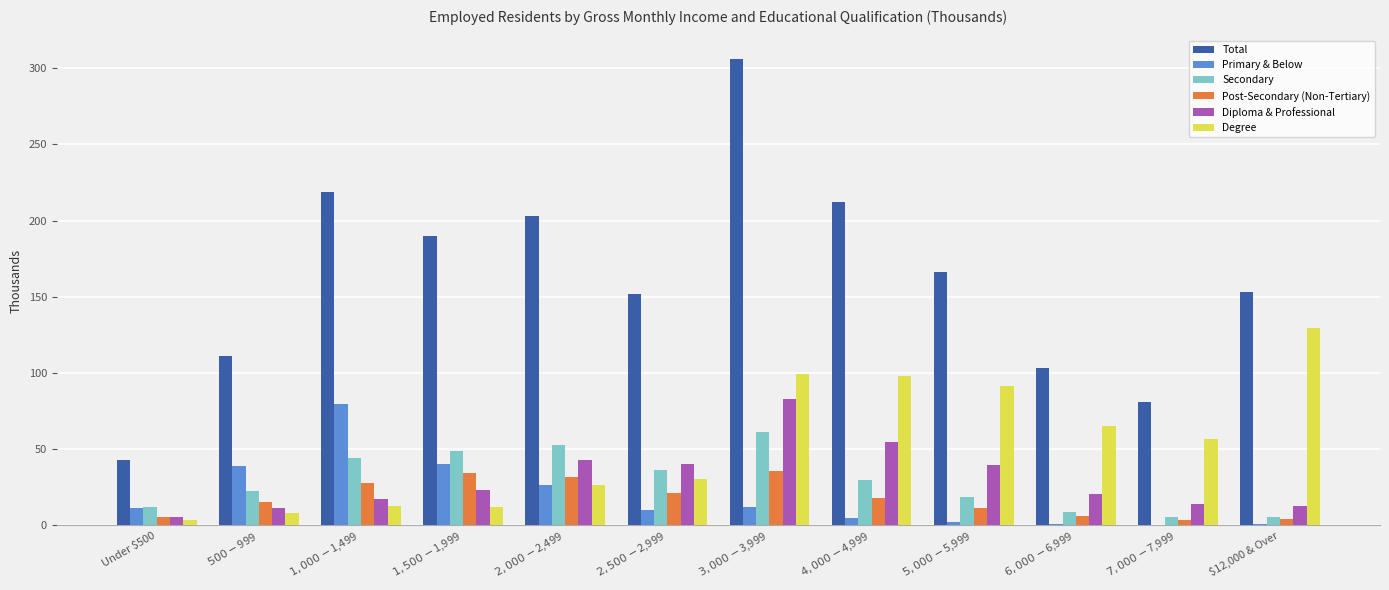

What is the sum of all Post-Secondary (Non-Tertiary) values?

215.0